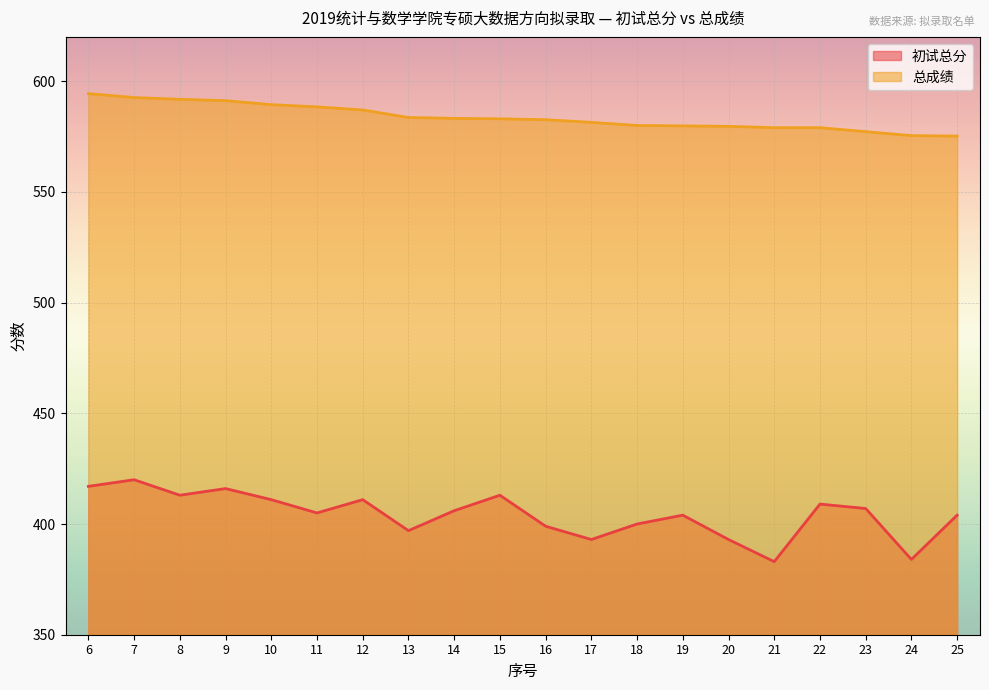

The value of 初试总分 at 13 is 397.0. True or false?

True